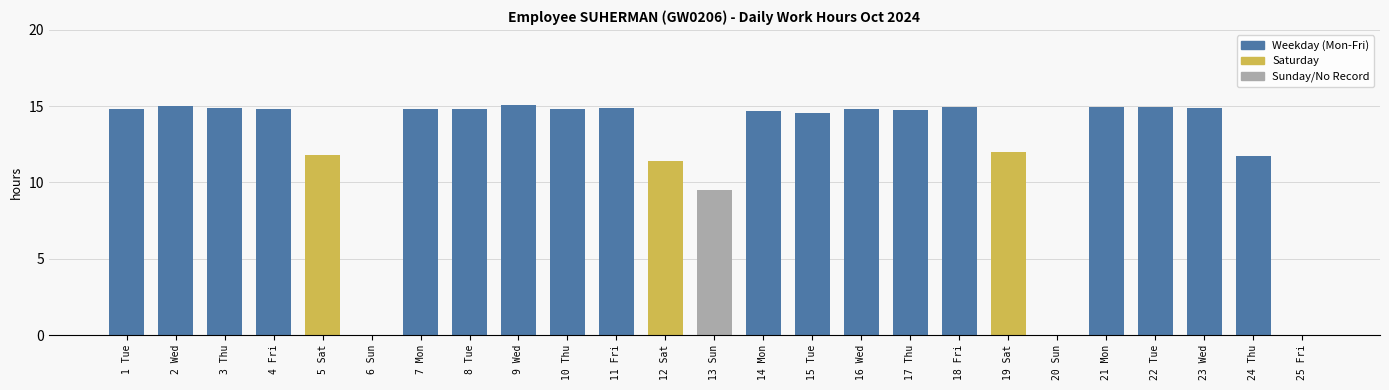

What is the sum of the values at 9 Wed and 19 Sat?

27.1